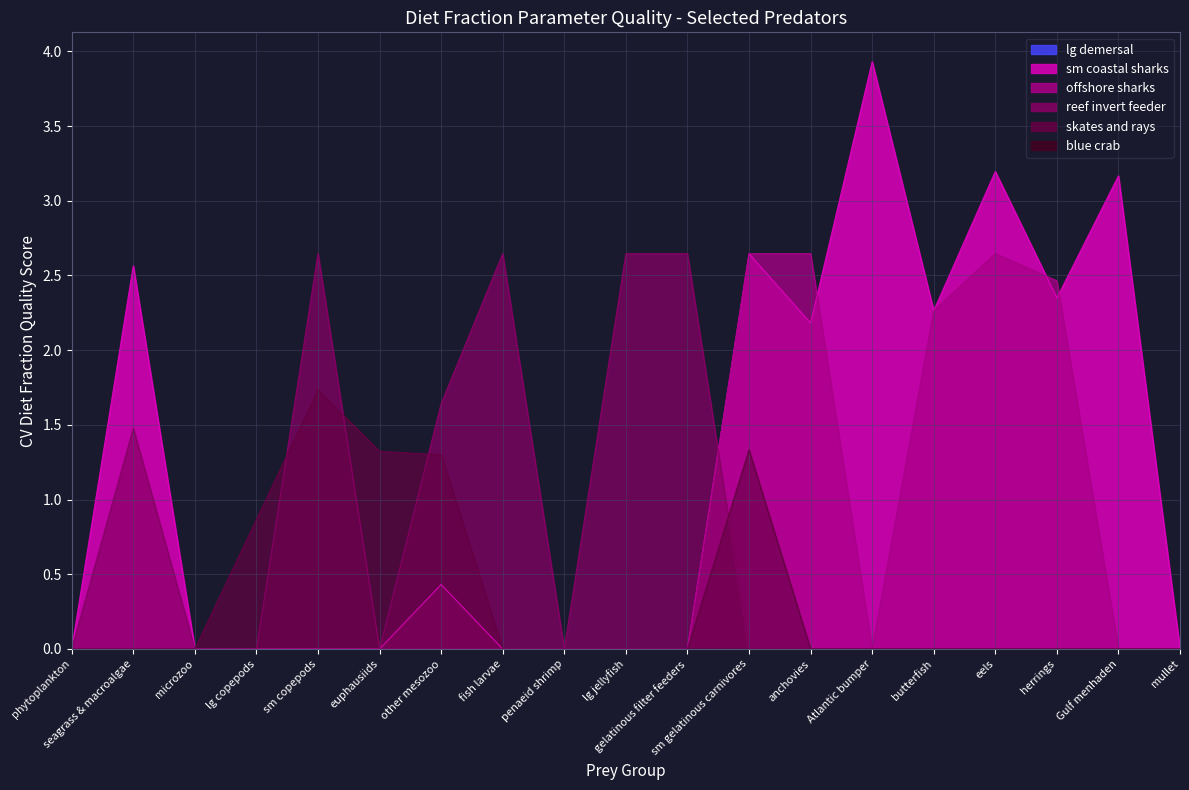

What is the sum of the sm coastal sharks values at euphausiids and Gulf menhaden?

3.2